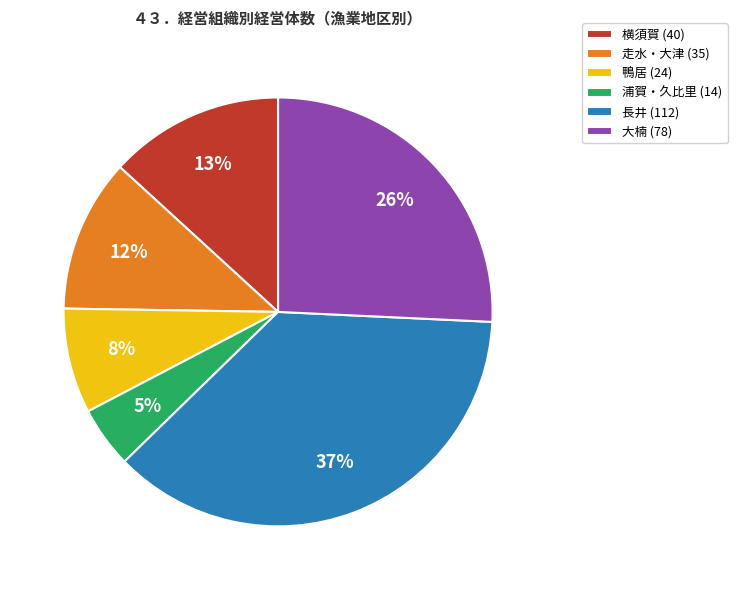

To the nearest percent, what portion does 走水・大津 represent?

12%